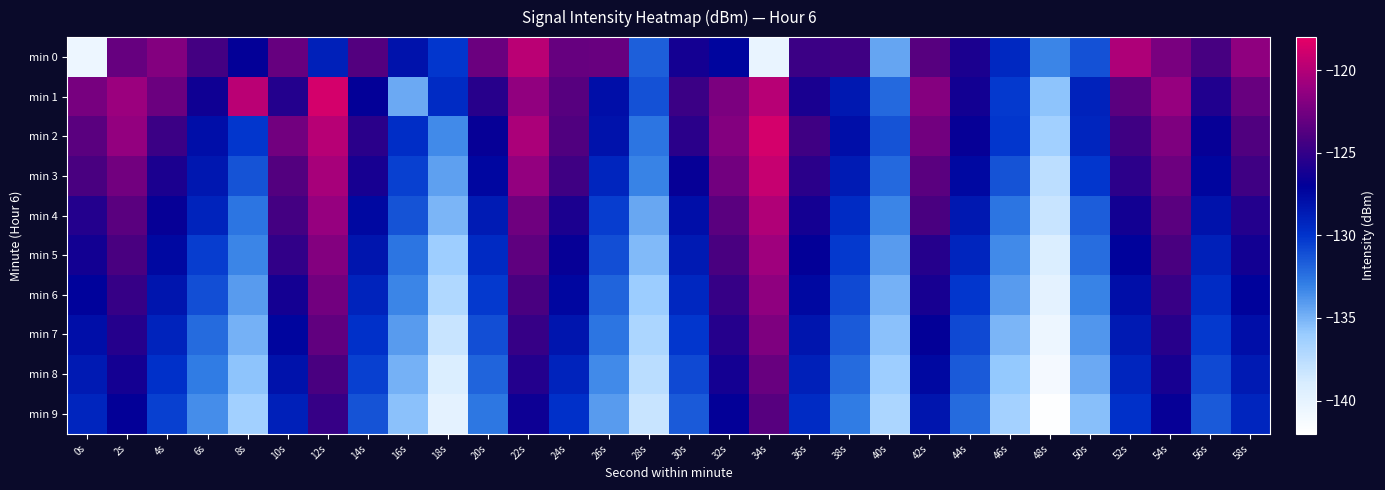

List the series in order of their peak value, lowest first.

min 9, min 8, min 7, min 6, min 5, min 4, min 0, min 3, min 1, min 2